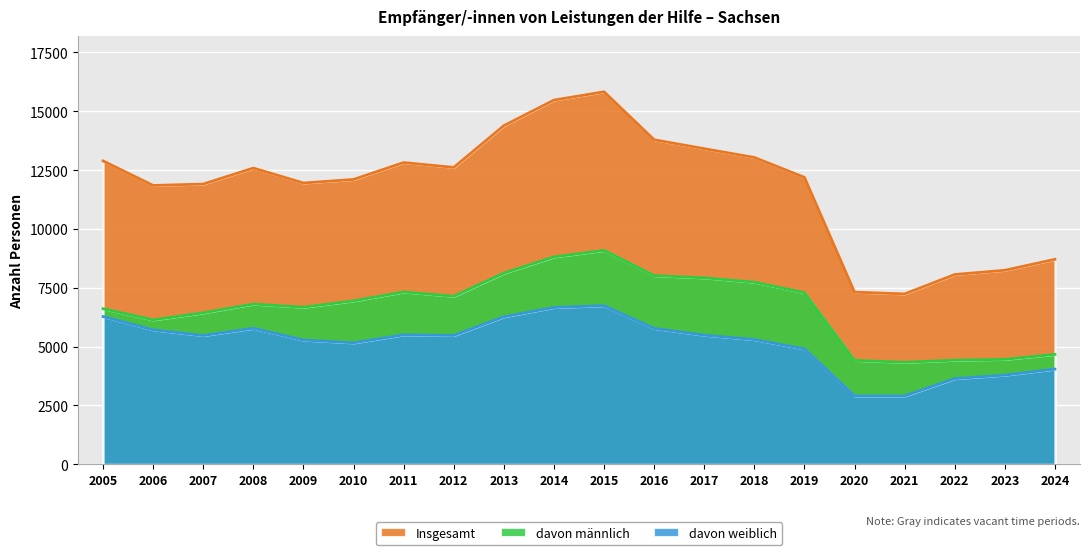

True or false: davon weiblich and Insgesamt intersect in this chart.

False